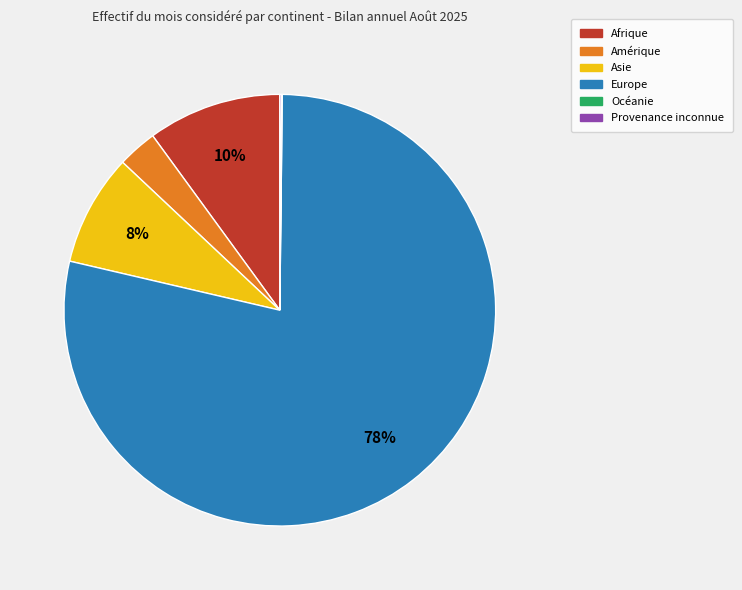

Does any single category account for the majority?

Yes